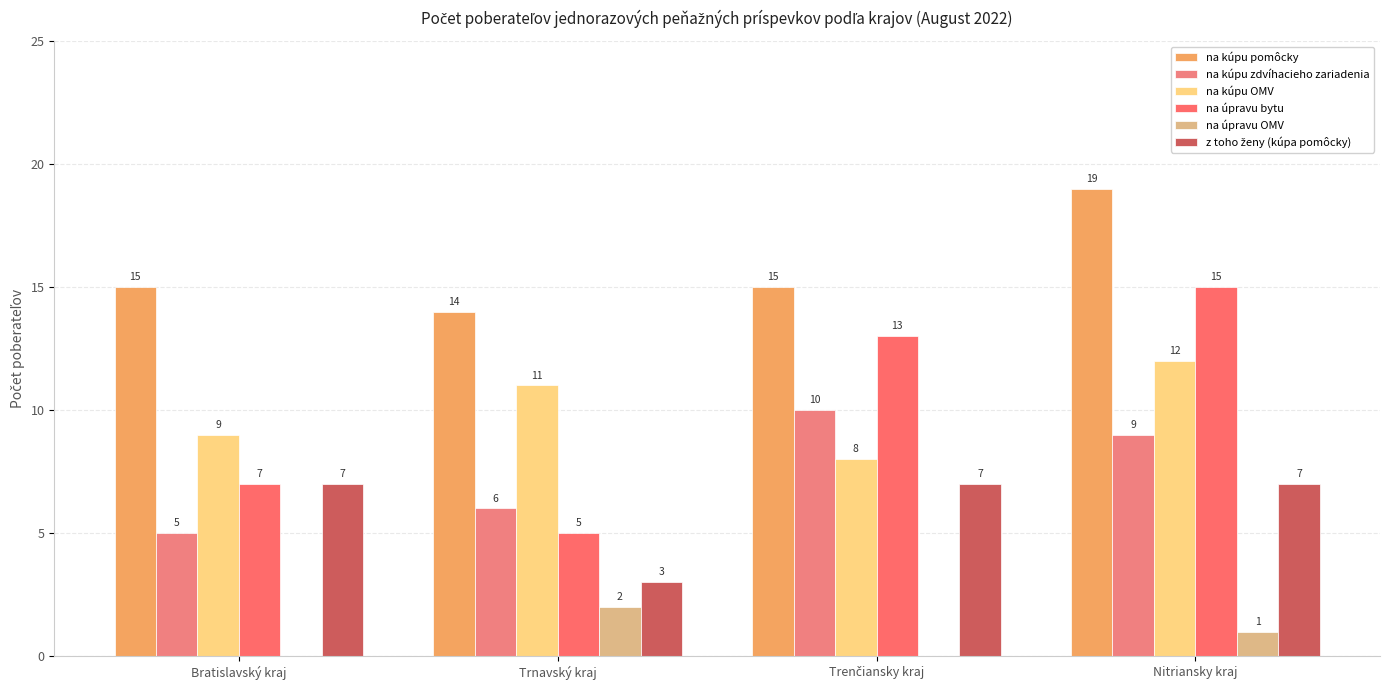

The na kúpu zdvíhacieho zariadenia series shows 5 at Bratislavský kraj. True or false?

True